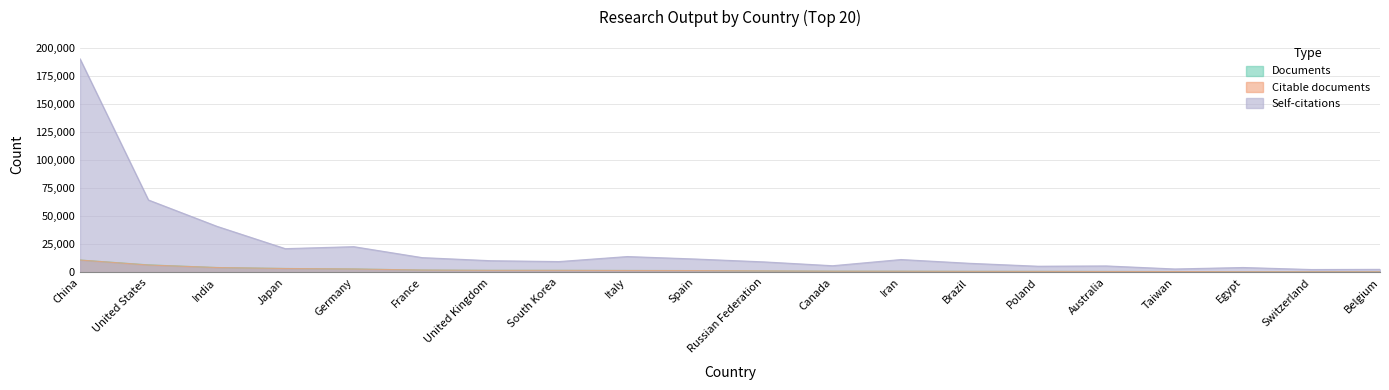

Is it true that Self-citations equals 41193 at India?

True